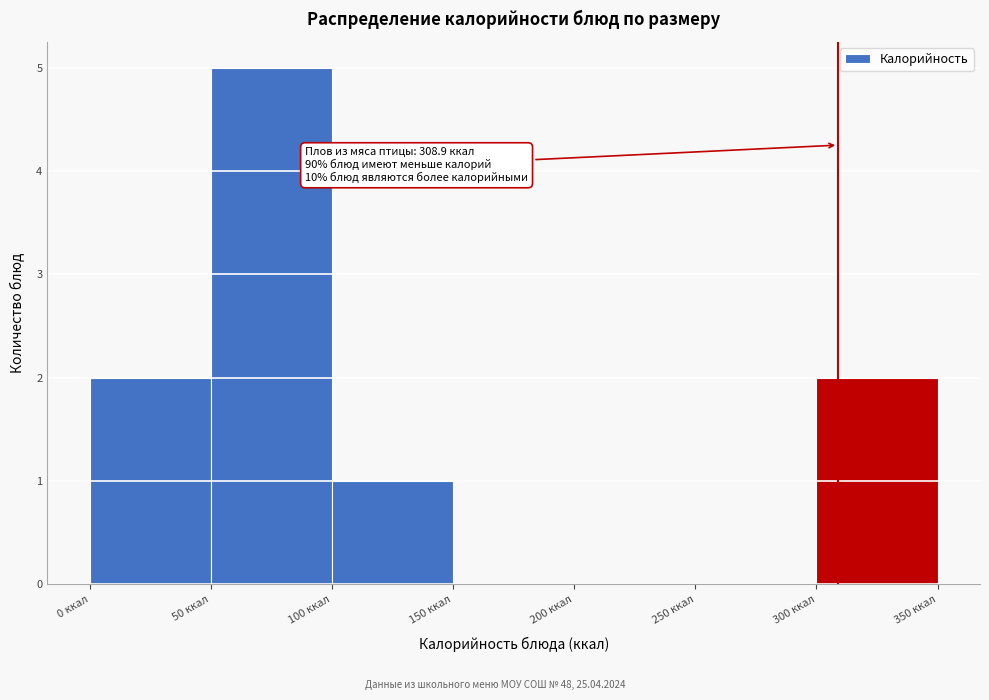

Which range on the x-axis has the tallest bar?

50 to 100